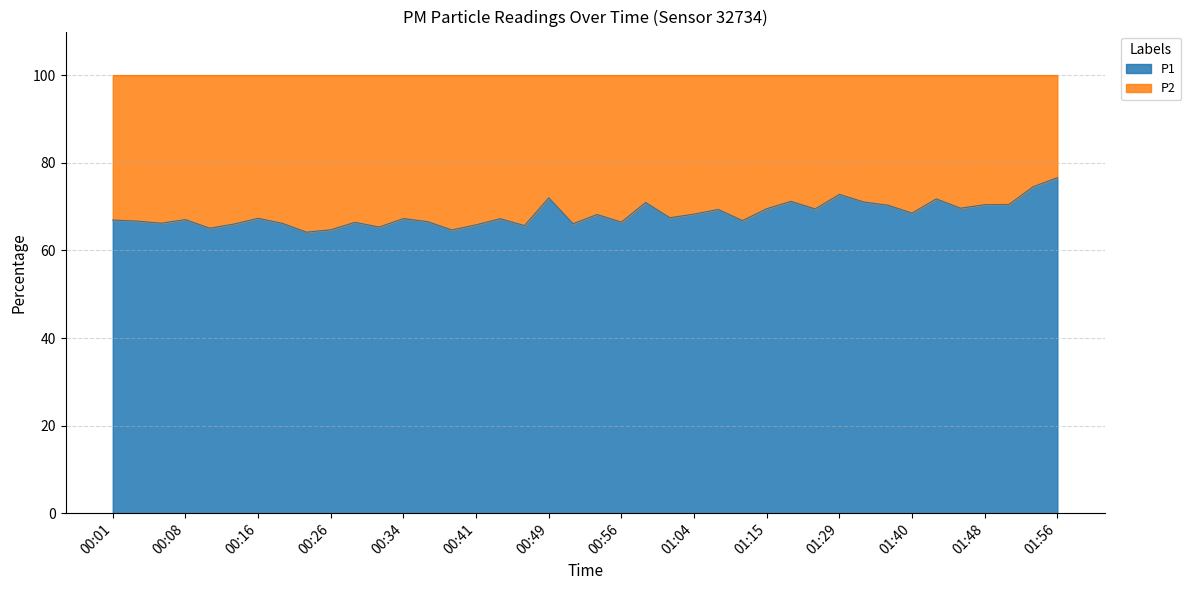

List the series in order of their peak value, lowest first.

P2, P1